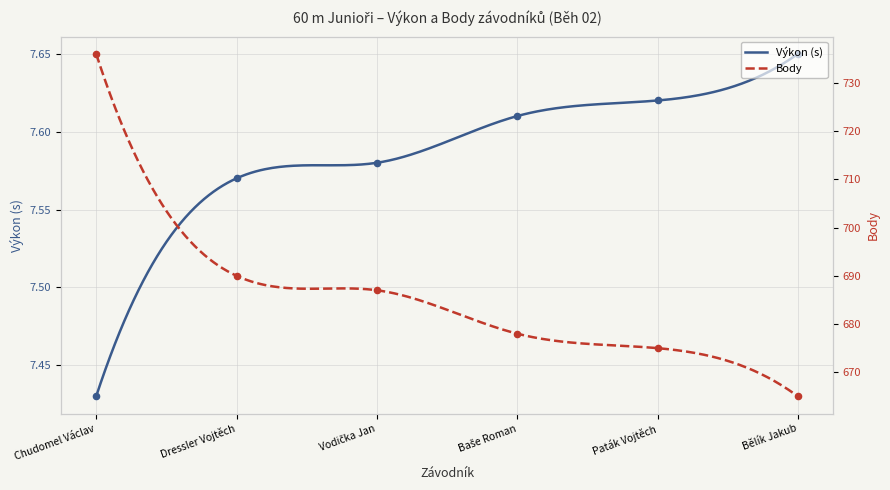

What are all the series names shown in the legend?

Výkon, Body